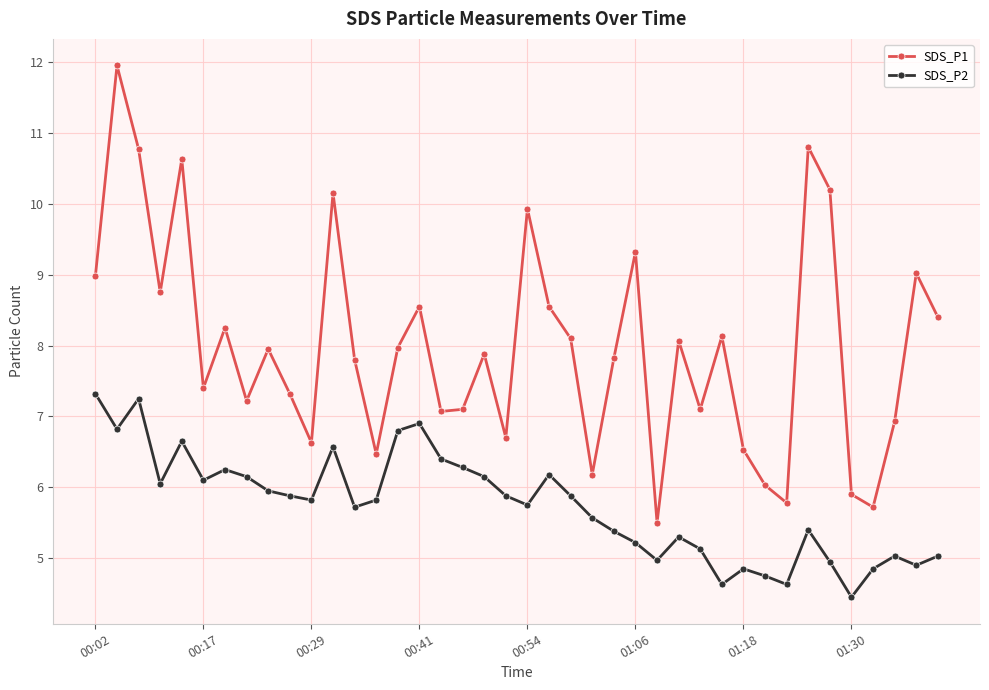

Which series has the largest total across all categories?

SDS_P1